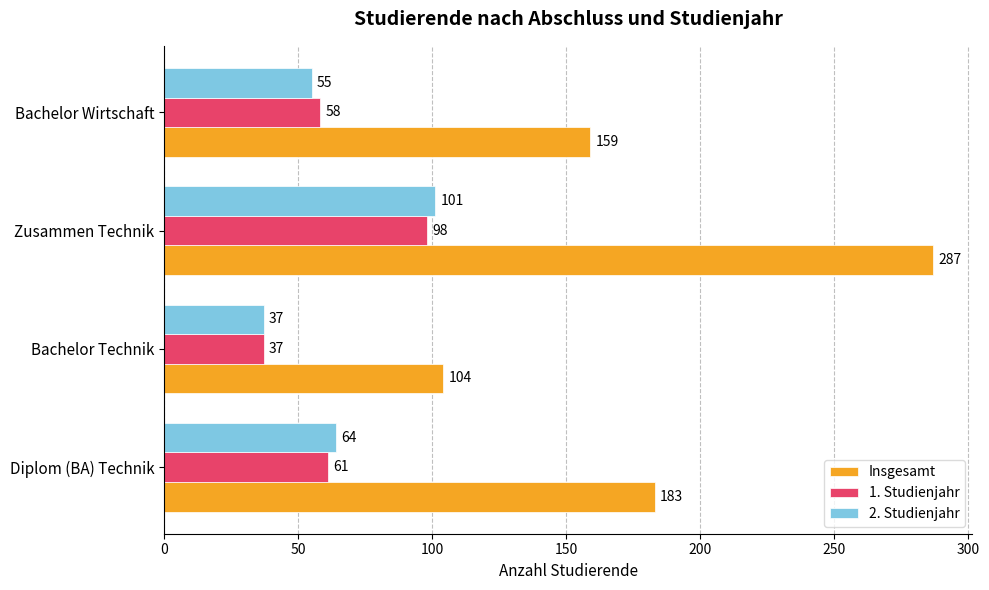

Is it true that 1. Studienjahr equals 58 at Bachelor Wirtschaft?

True